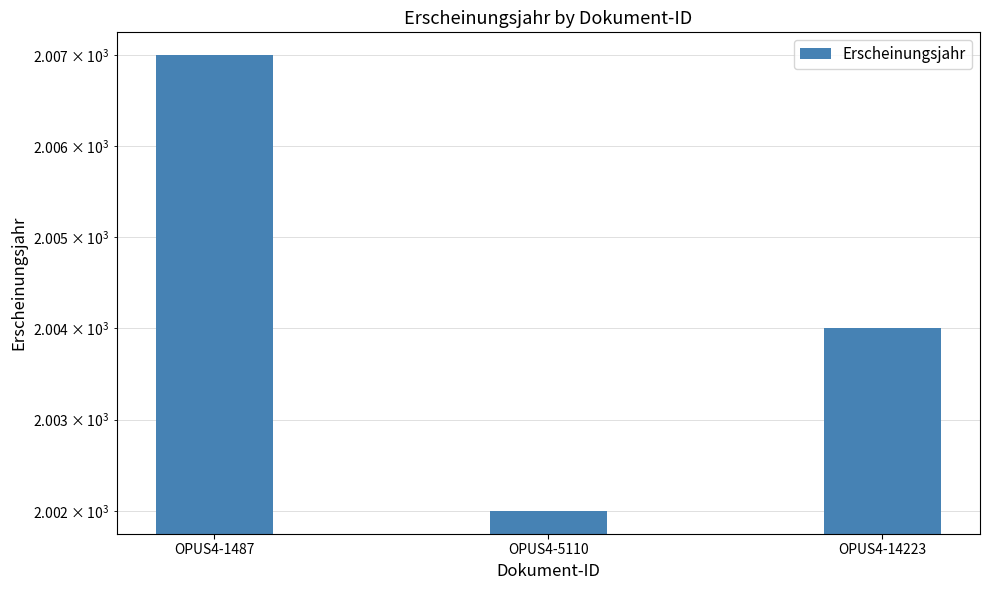

List the labels in order of value, smallest first.

OPUS4-5110, OPUS4-14223, OPUS4-1487